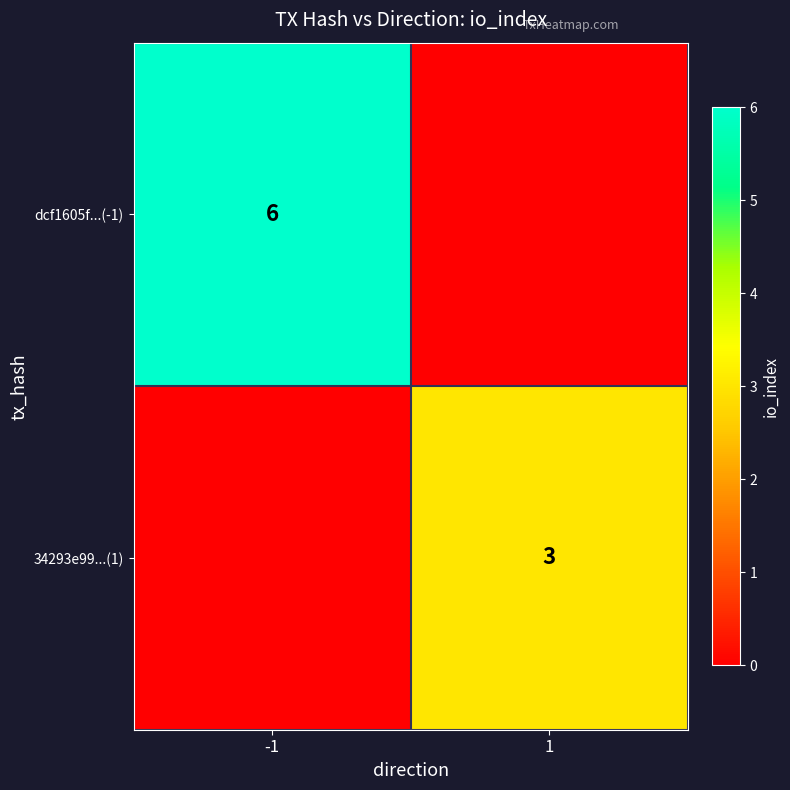

The 34293e99...(1) series shows 5 at 1. True or false?

False